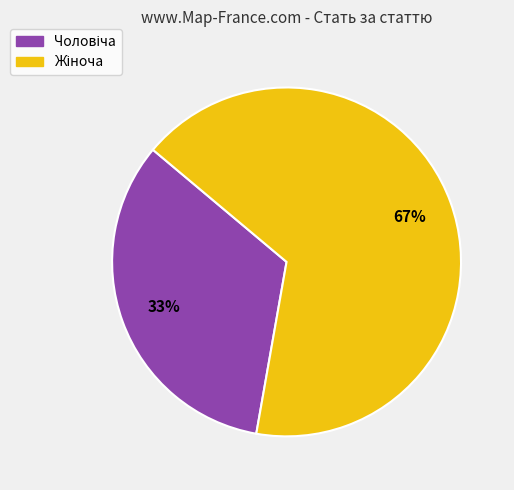

Is there any slice that represents more than half of the pie?

Yes